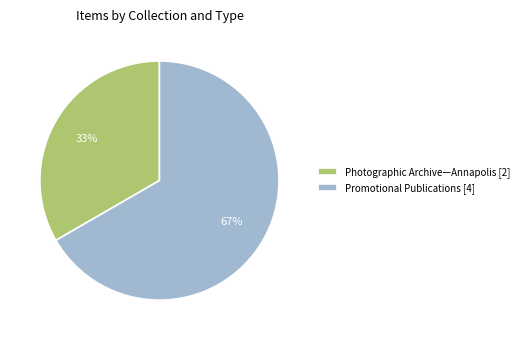

Rank the categories by value from highest to lowest.

Promotional Publications [4], Photographic Archive—Annapolis [2]